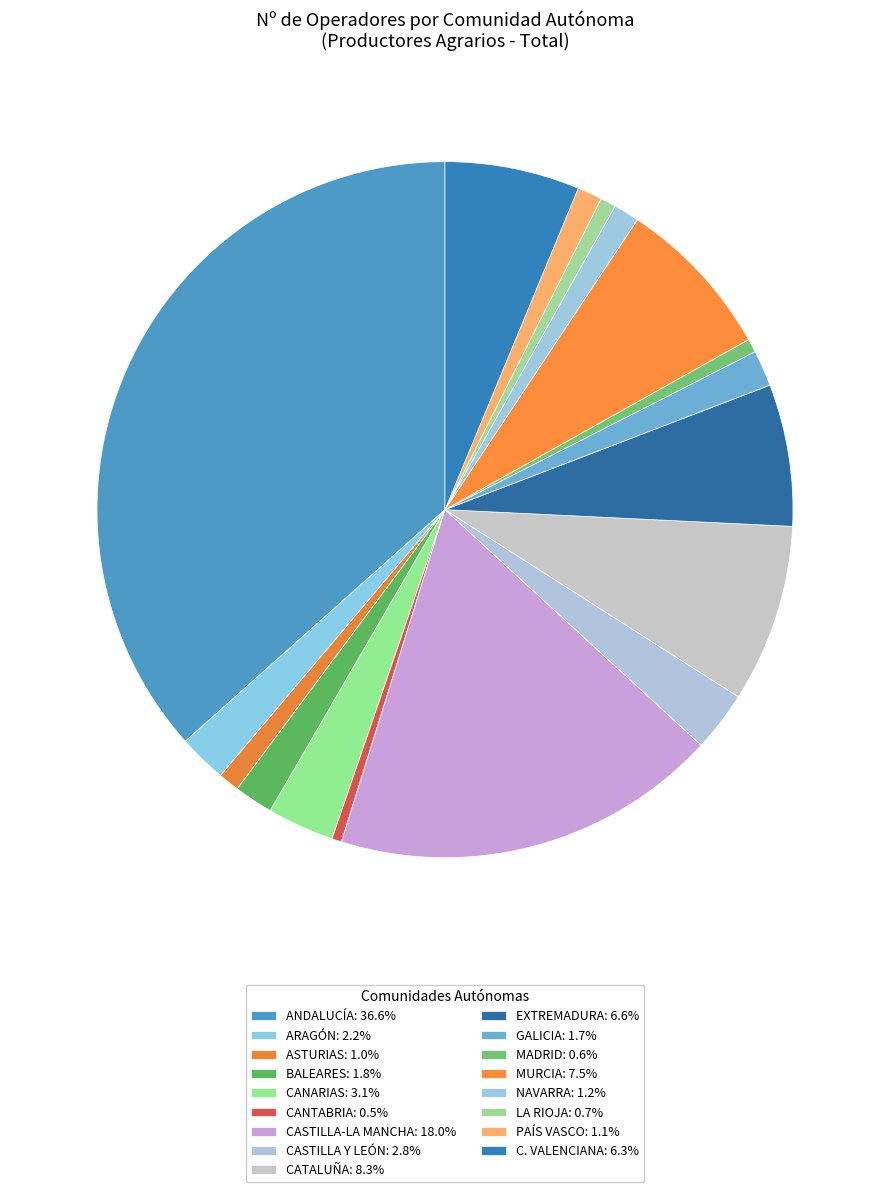

What is the change in value from CANTABRIA to NAVARRA?

+332